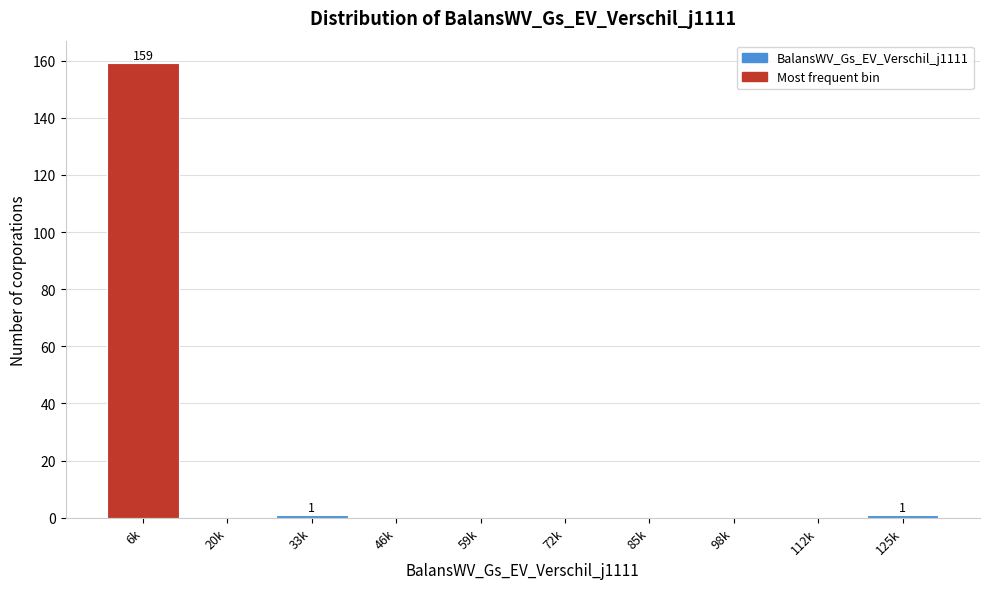

Reading left to right, list all the values displayed in this chart.

6k=159	20k=0	33k=1	46k=0	59k=0	72k=0	85k=0	98k=0	112k=0	125k=1